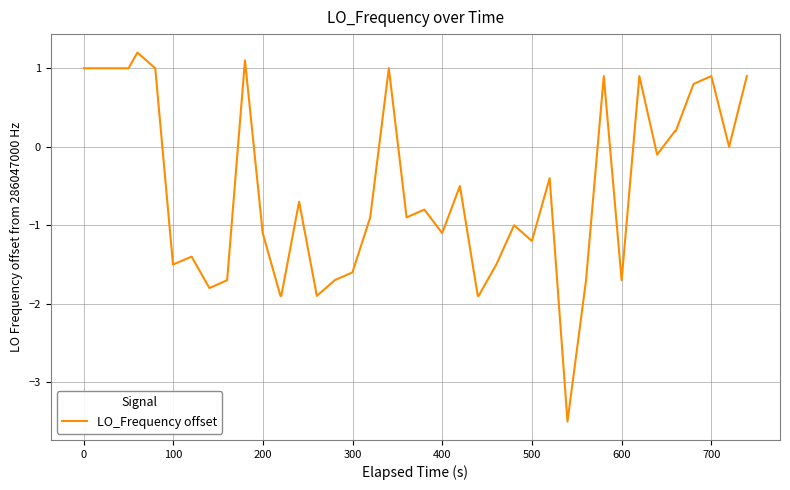

What is the maximum value shown in the chart?

1.2